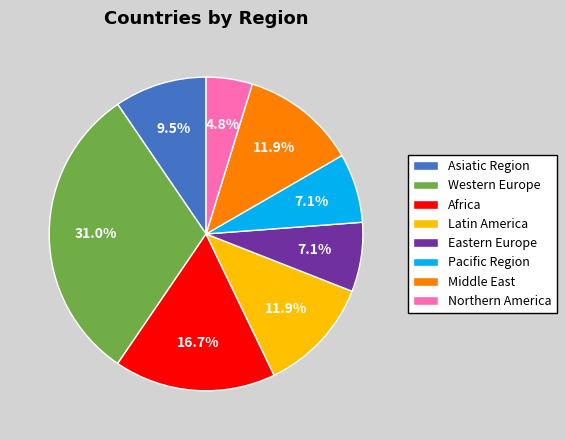

The Eastern Europe slice represents 14% of the pie. True or false?

False